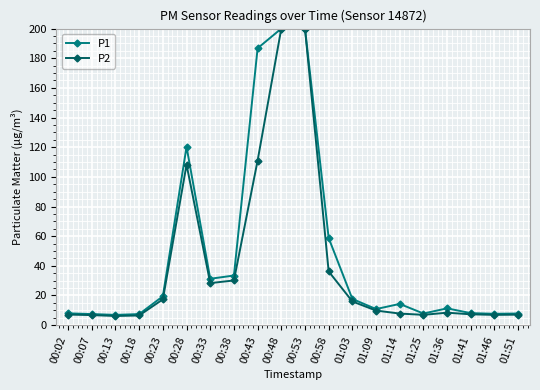

Which series has the widest spread of values?

P2